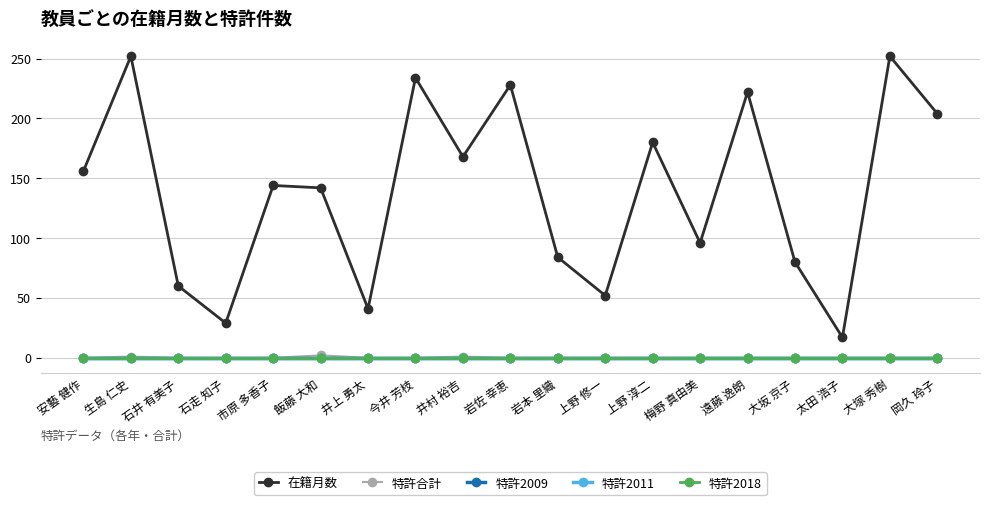

True or false: 特許2011 and 在籍月数 cross at least once.

False